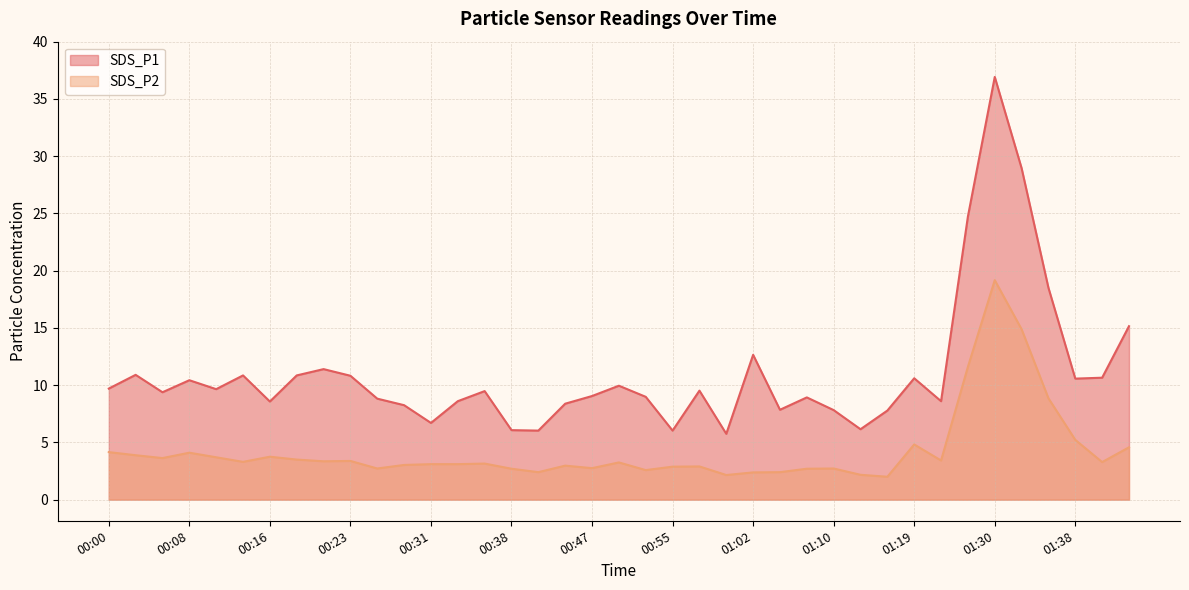

Rank the series by their average value, from lowest to highest.

SDS_P2, SDS_P1